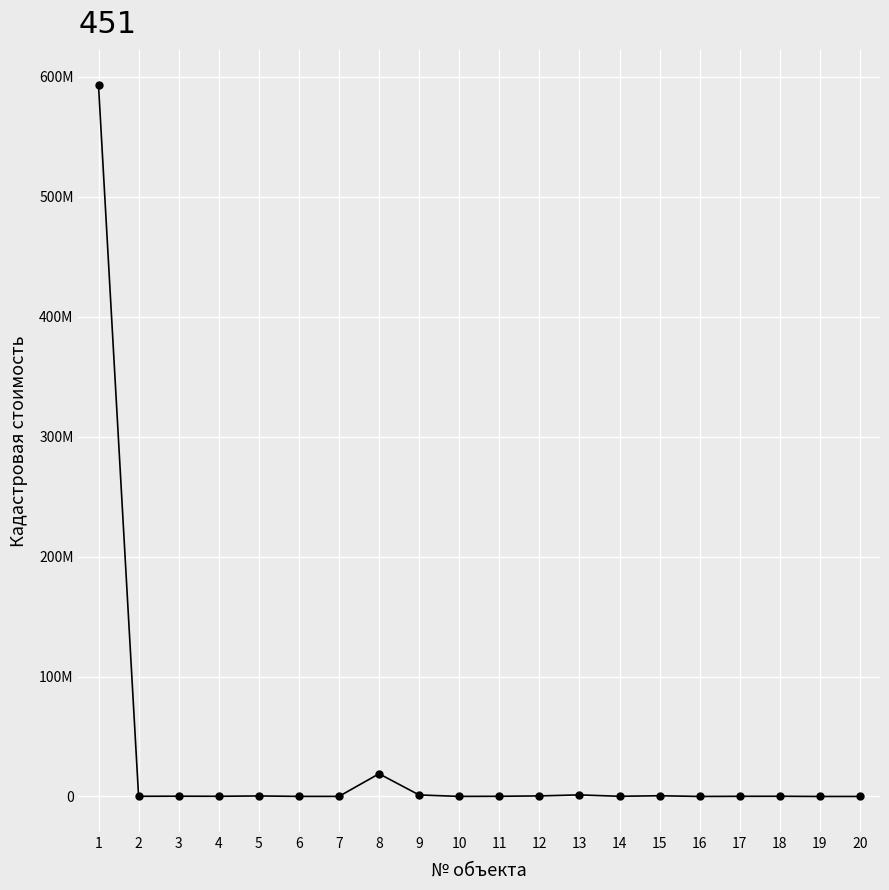

What value does the data have at 8?

18943367.3